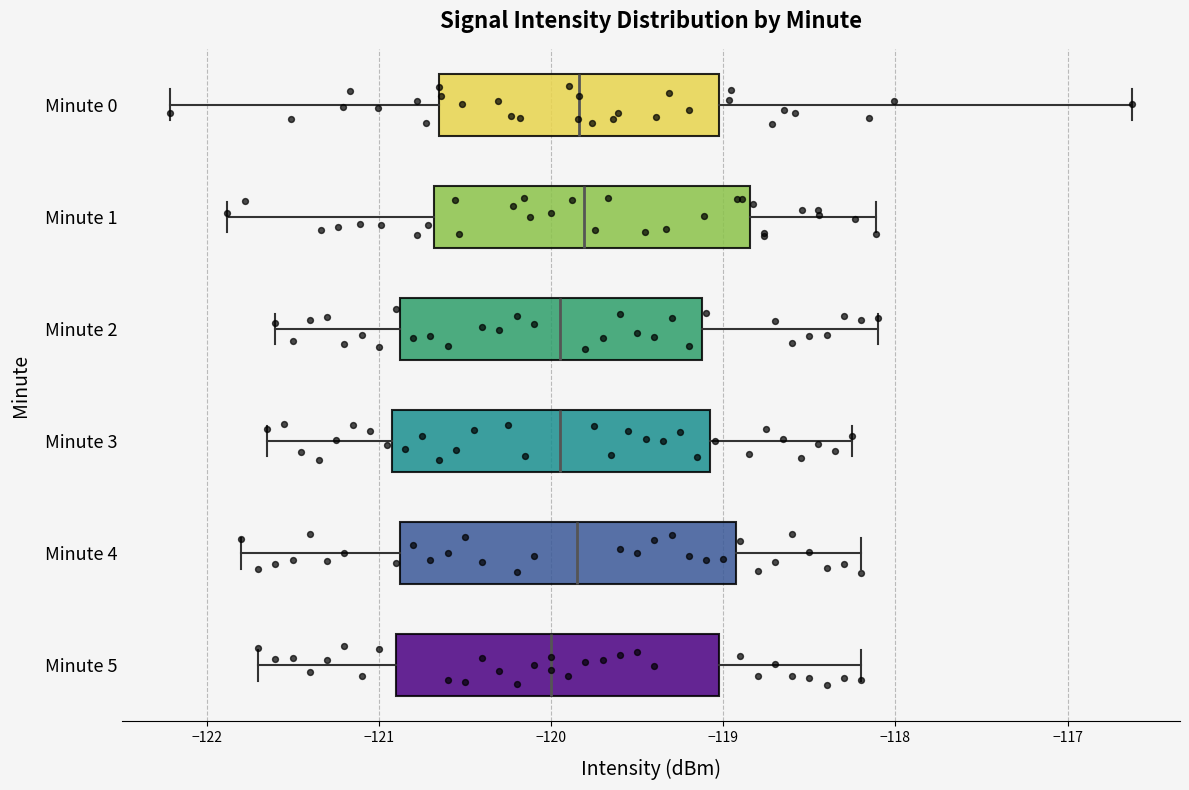

Reading bottom to top, read every box against the x-axis: the position of its median line, the range the box covers, and the ends of its whiskers. The values are not printed on the chart, so give them approximately, as read against the axis.

Minute 5: median -120.0, box -120.9 to -119.0, whiskers -121.7 to -118.2
Minute 4: median -119.8, box -120.9 to -118.9, whiskers -121.8 to -118.2
Minute 3: median -119.9, box -120.9 to -119.1, whiskers -121.6 to -118.2
Minute 2: median -119.9, box -120.9 to -119.1, whiskers -121.6 to -118.1
Minute 1: median -119.8, box -120.7 to -118.8, whiskers -121.9 to -118.1
Minute 0: median -119.8, box -120.6 to -119.0, whiskers -122.2 to -116.6